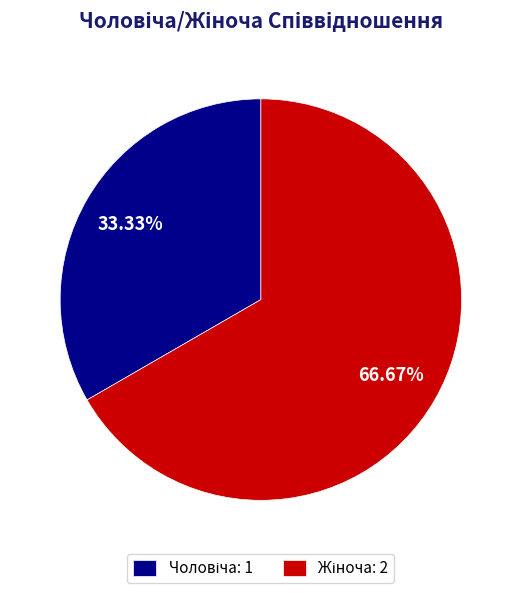

Is there a majority slice in this chart?

Yes